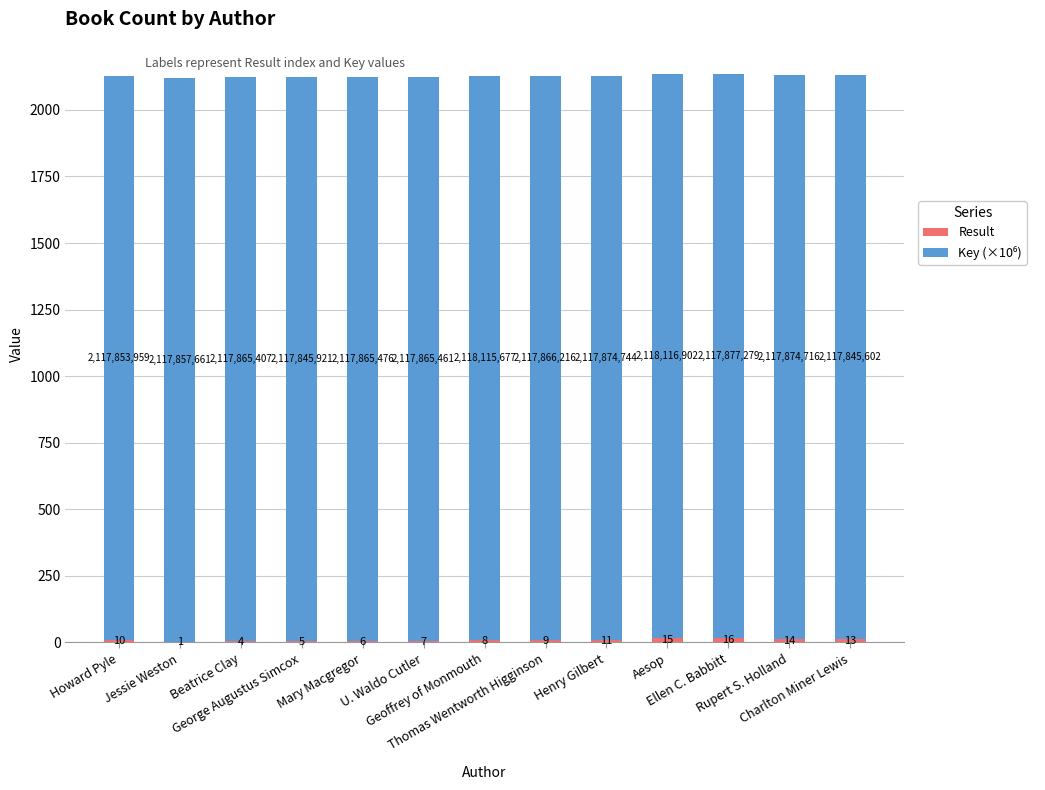

What is the total value across all series at Jessie Weston?

2118.9